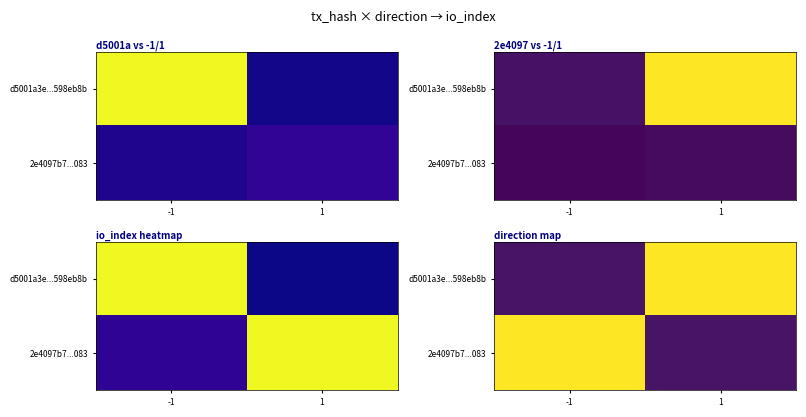

What is the total value across all series at -1?

1819.4